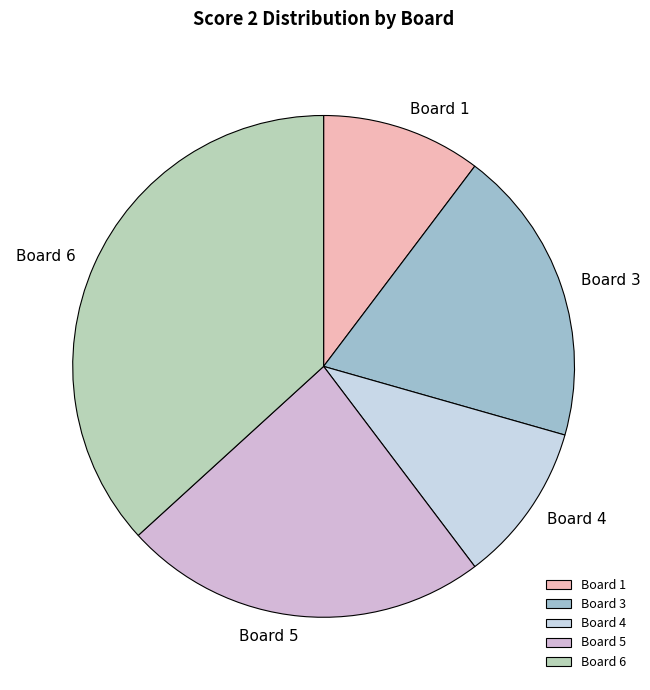

Is there a majority slice in this chart?

No